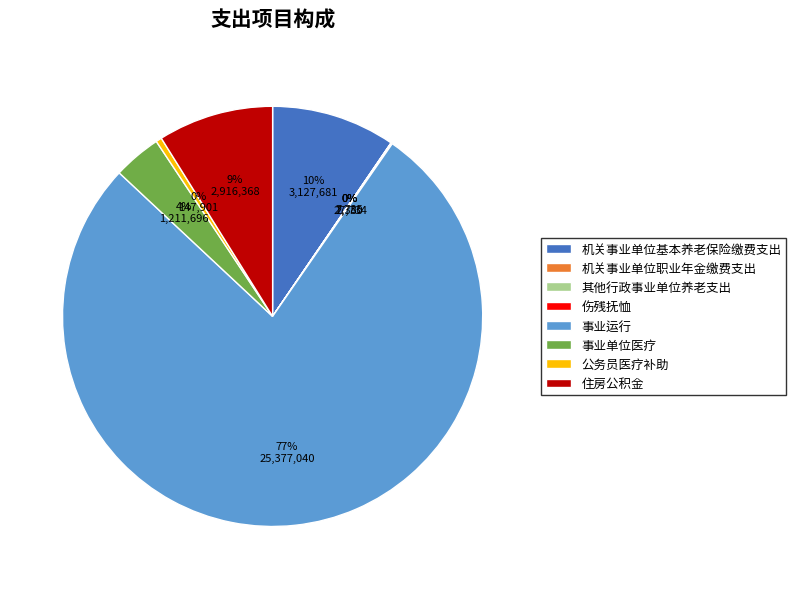

What is the largest slice in the pie chart?

事业运行